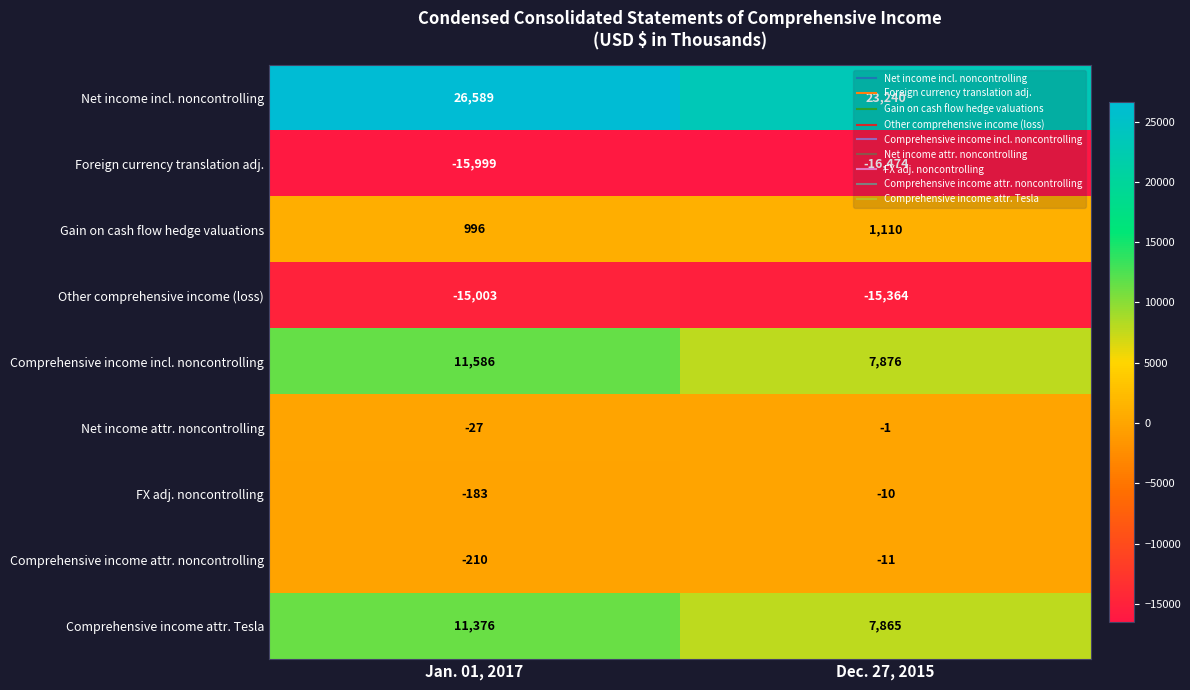

What is the approximate value of Net income incl. noncontrolling at Jan. 01, 2017, to the nearest 50?

26600